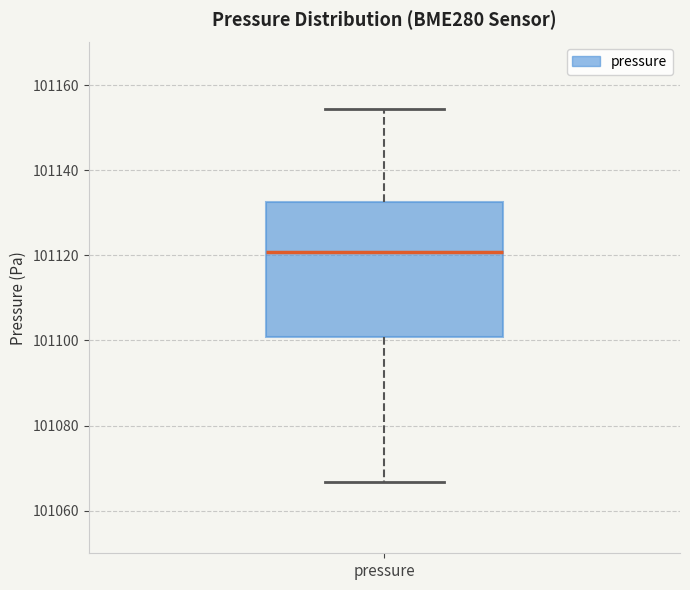

Read this box plot against the y-axis: the position of the median line, the range covered by the box, and the ends of both whiskers. The values are not printed on the chart, so give them approximately, as read against the axis.

median 101120, box 101100 to 101132, whiskers 101066 to 101154